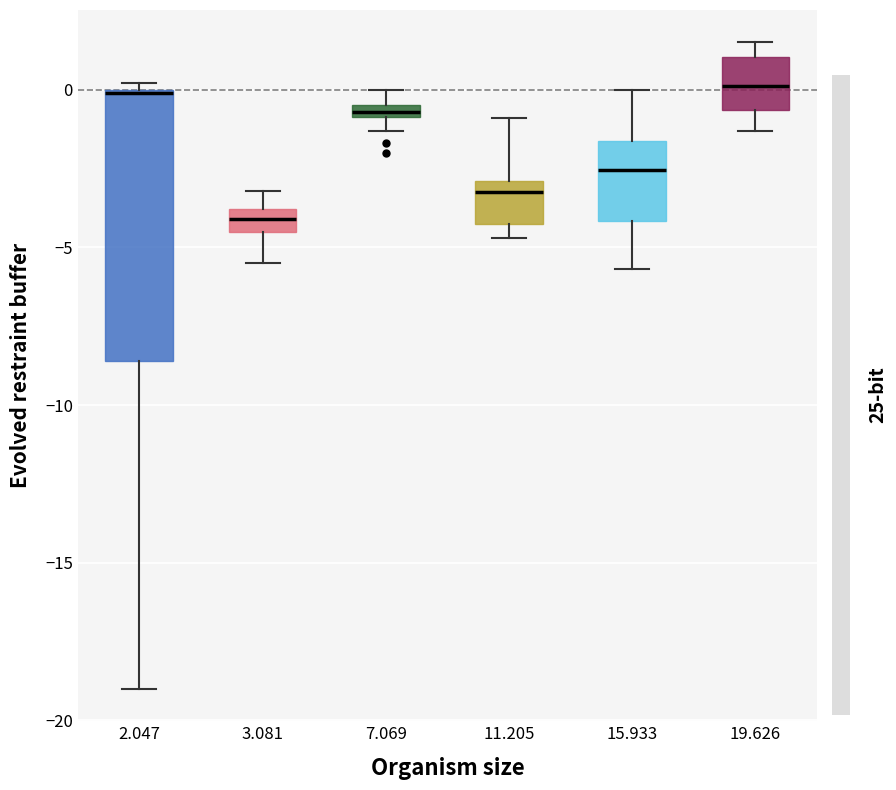

Where does the median line of the box at x = 19.626 sit on the y-axis? The values are not printed on the chart, so give them approximately, as read against the axis.

0.0